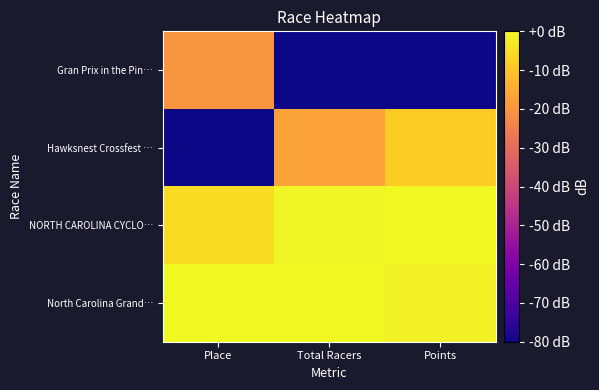

Which series has the largest range (max minus min)?

Hawksnest Crossfest …